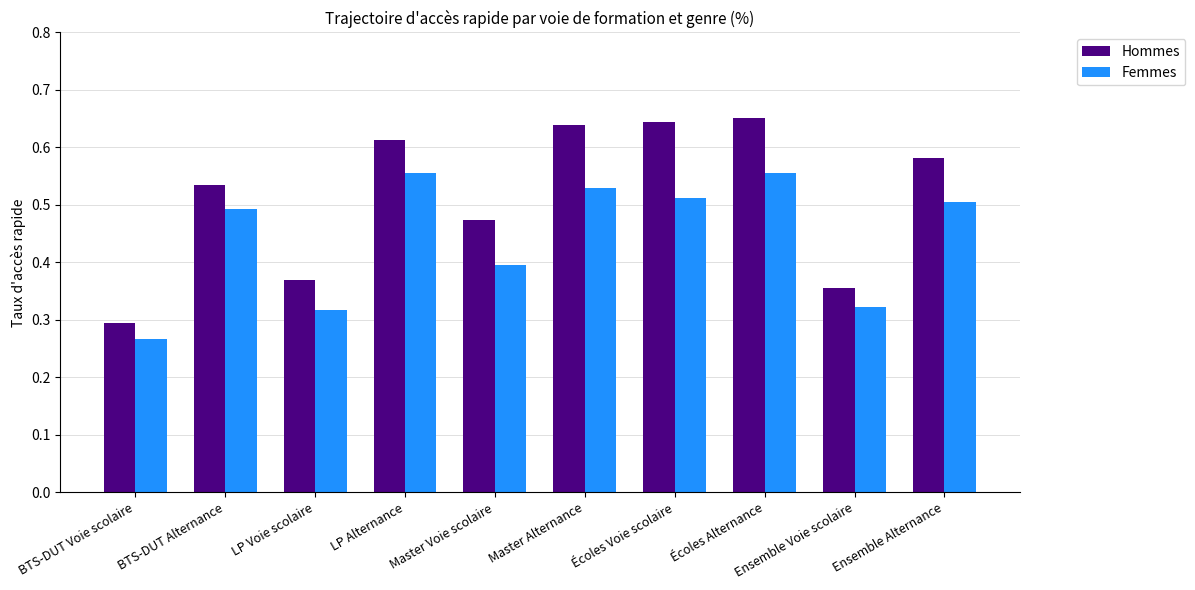

What position from the right is BTS-DUT Alternance?

9